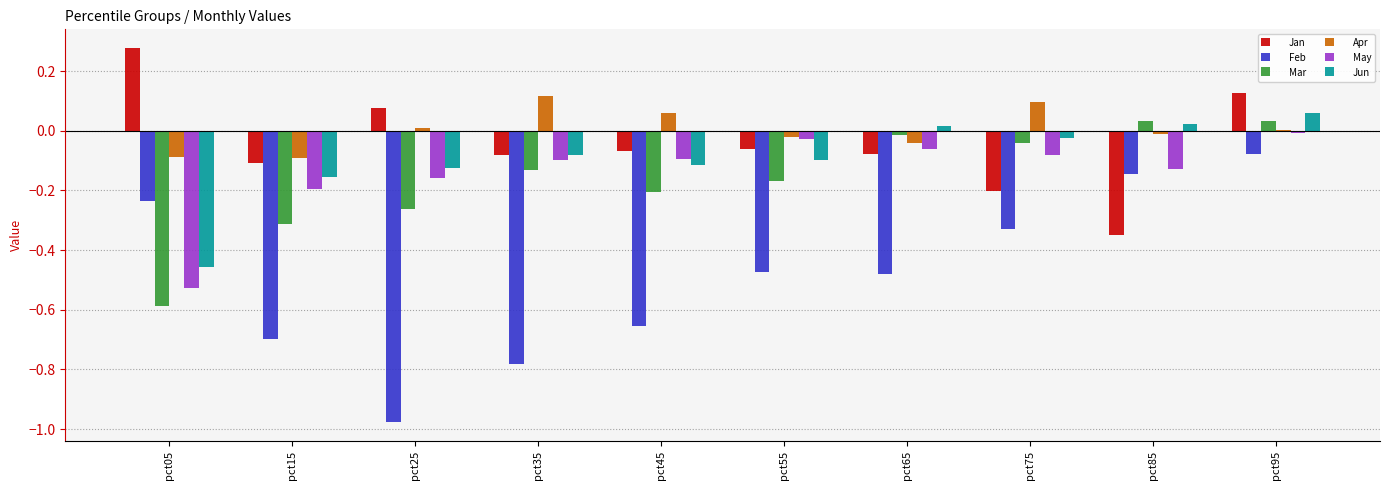

At which category does the chart reach its peak across all series?

pct05